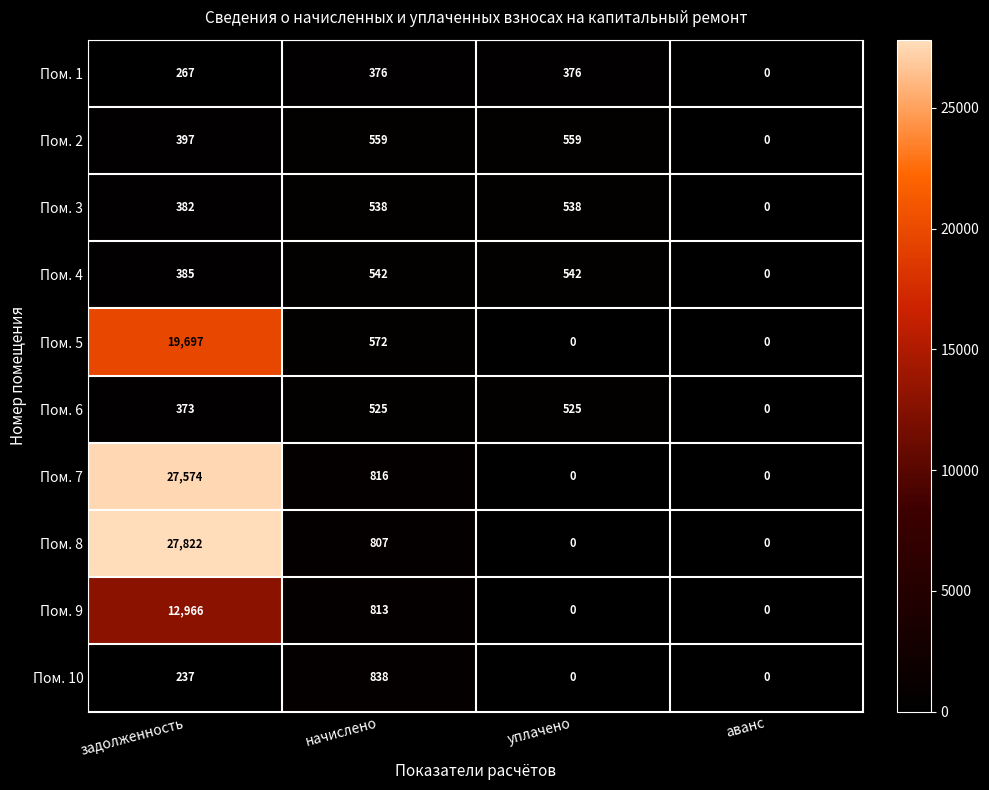

What is the greatest value displayed?

27822